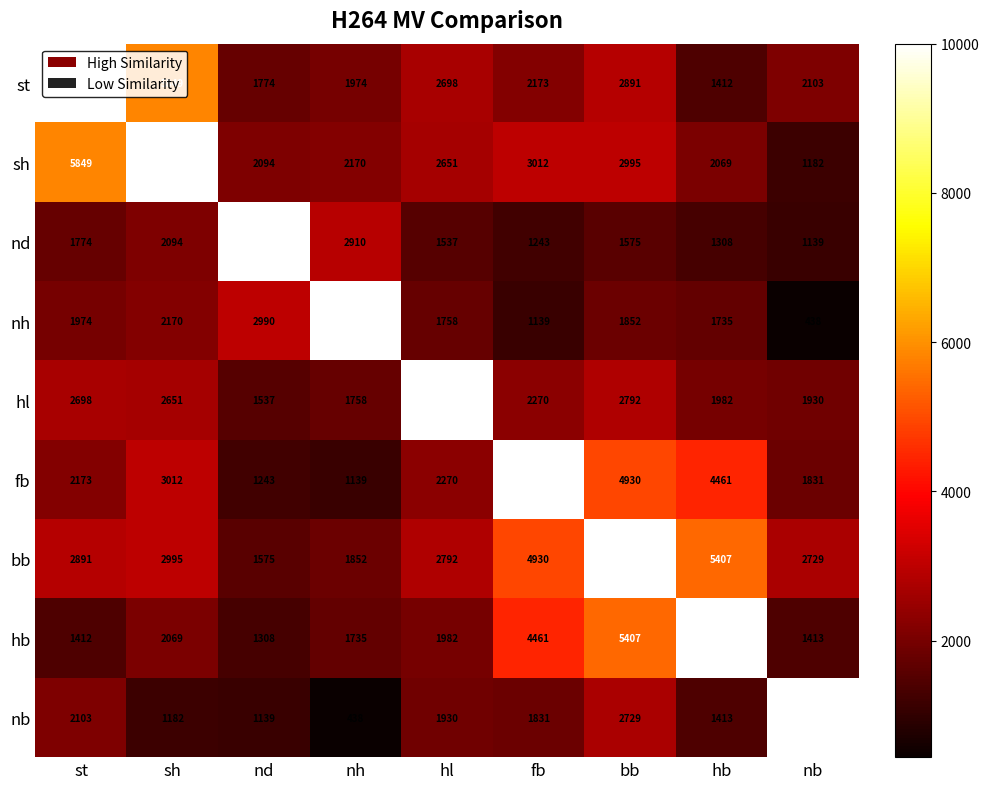

What is the difference between the second highest and second lowest values in the st series?

4075